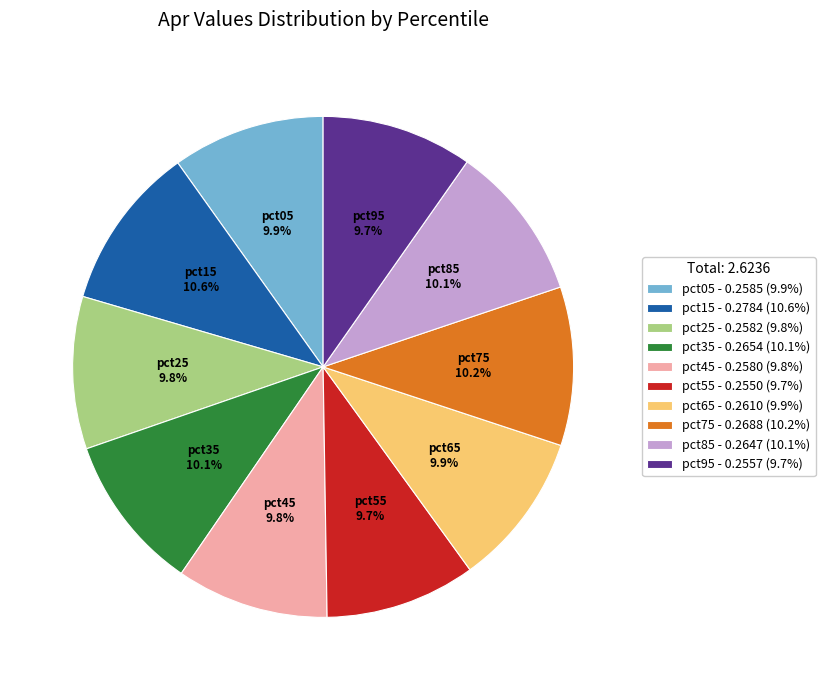

To the nearest percent, what percentage of the pie is pct05?

10%